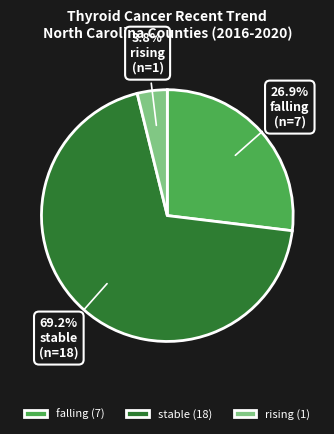

What percentage is the rising slice, to the nearest percent?

4%